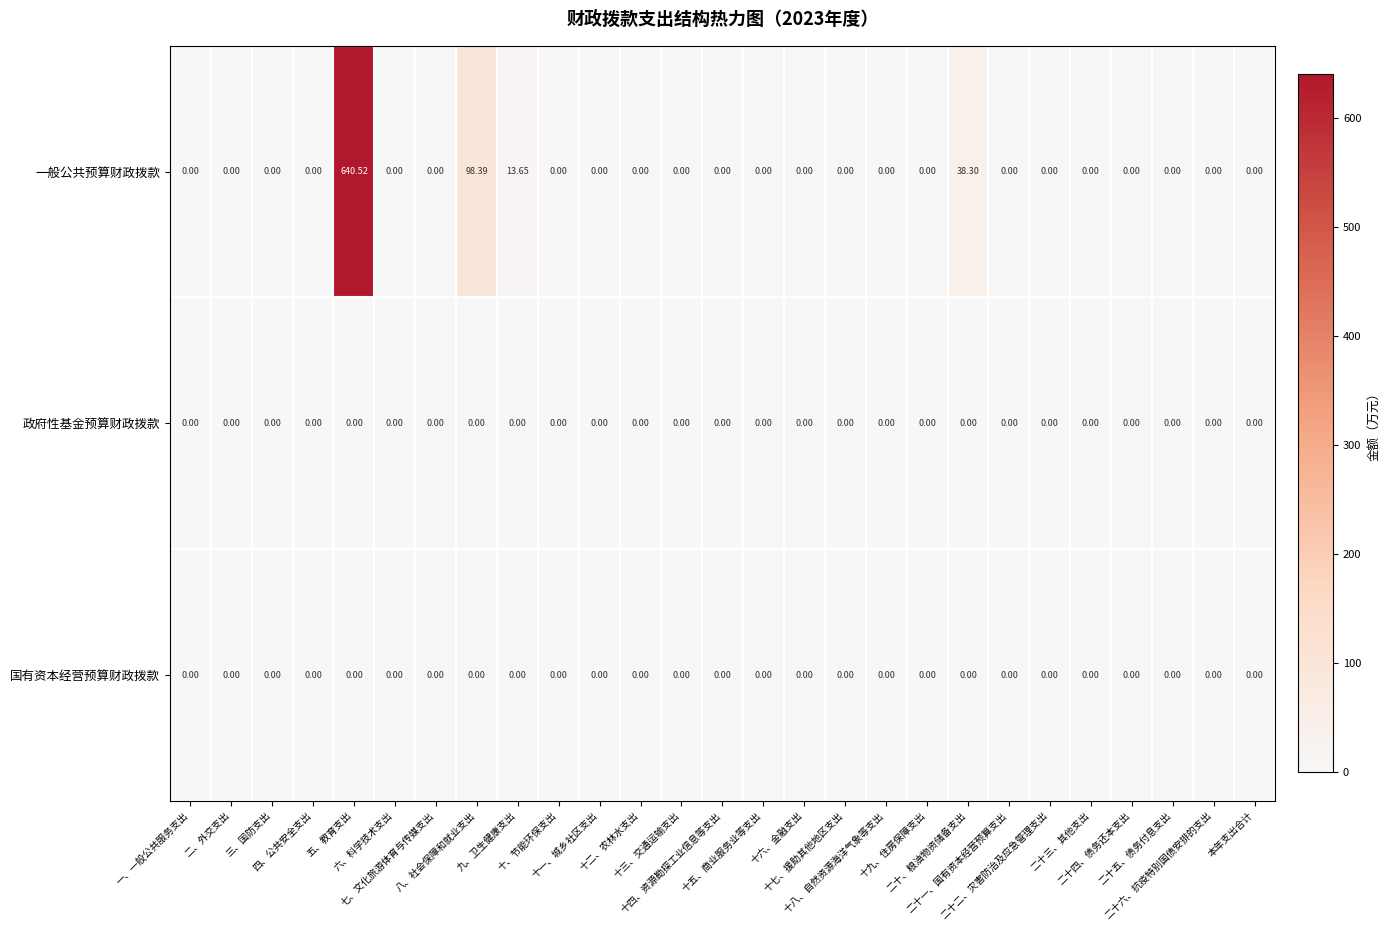

Which series has the largest total across all categories?

一般公共预算财政拨款